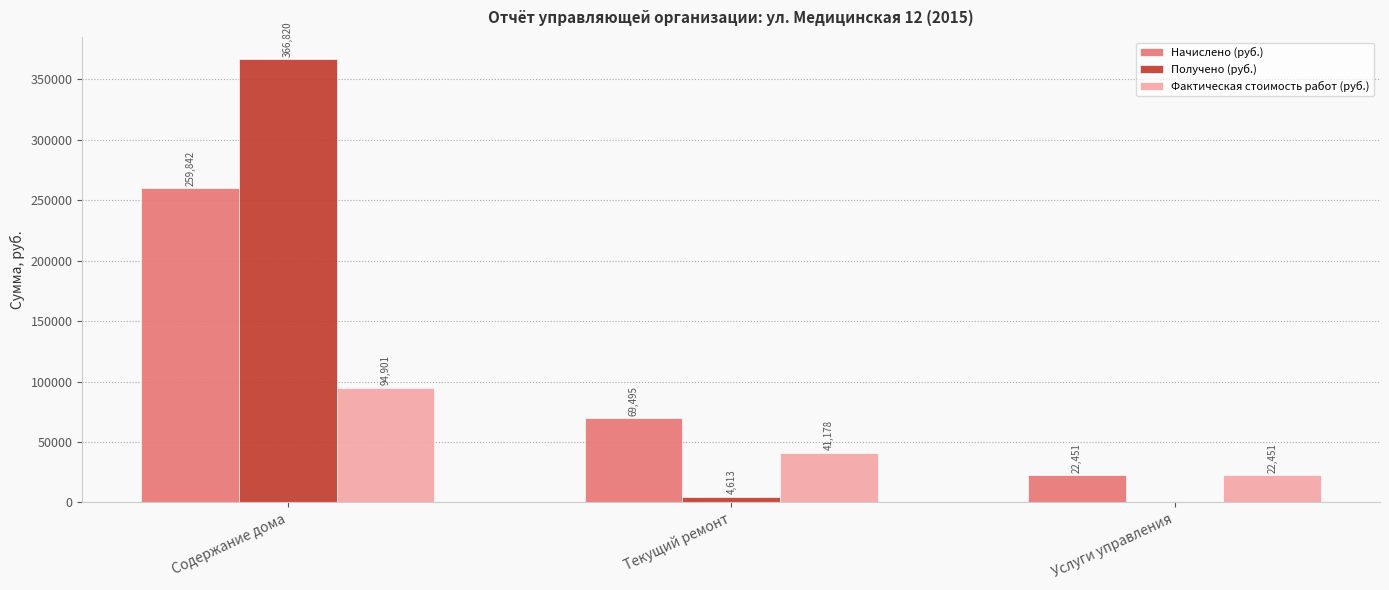

Is the value of Начислено (руб.) at Содержание дома greater than the value of Получено (руб.) at Текущий ремонт?

Yes